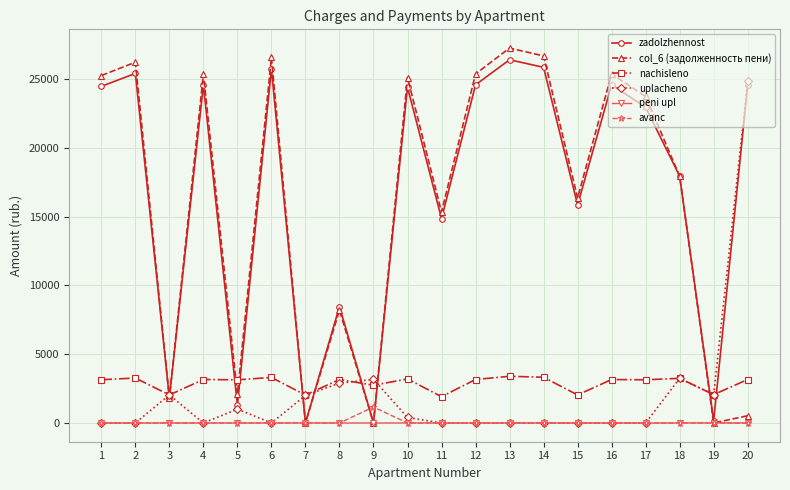

Is the value of peni upl at 2 greater than the value of nachisleno at 8?

No